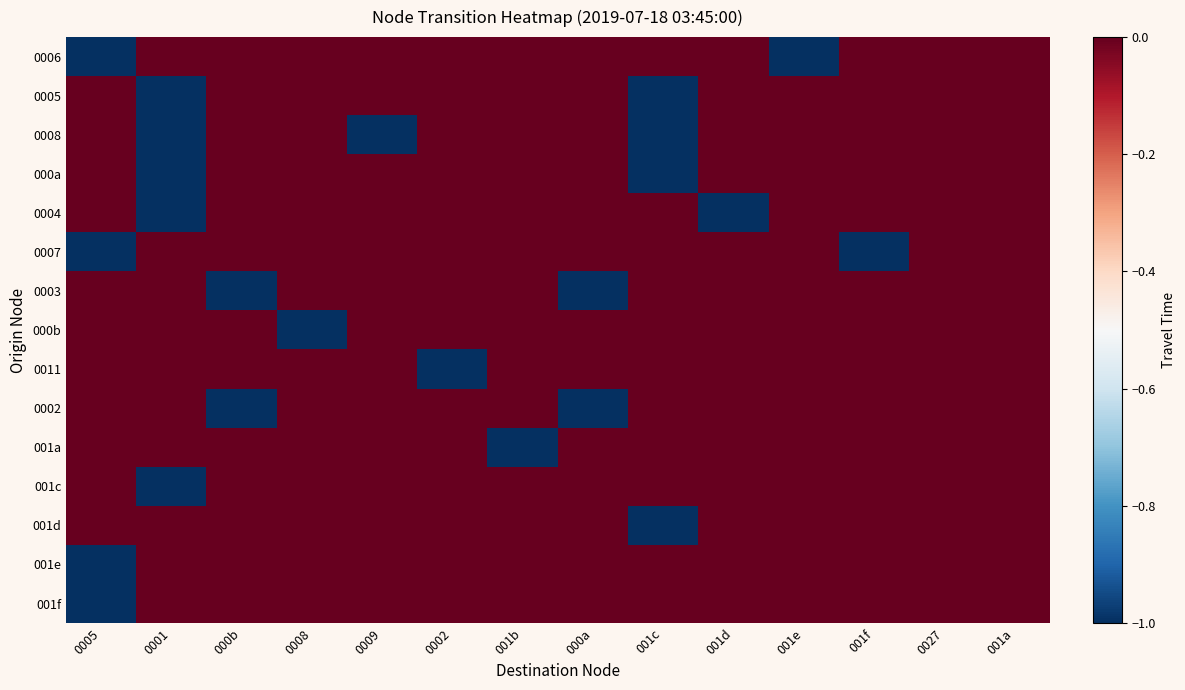

At which category is the sum across all series the highest?

0027